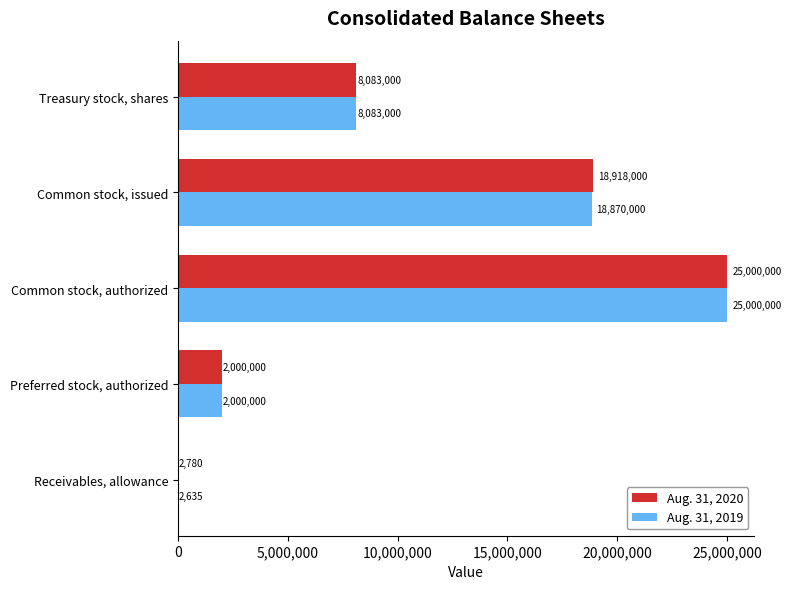

Which category has the highest value in the Aug. 31, 2019 series?

Common stock, authorized